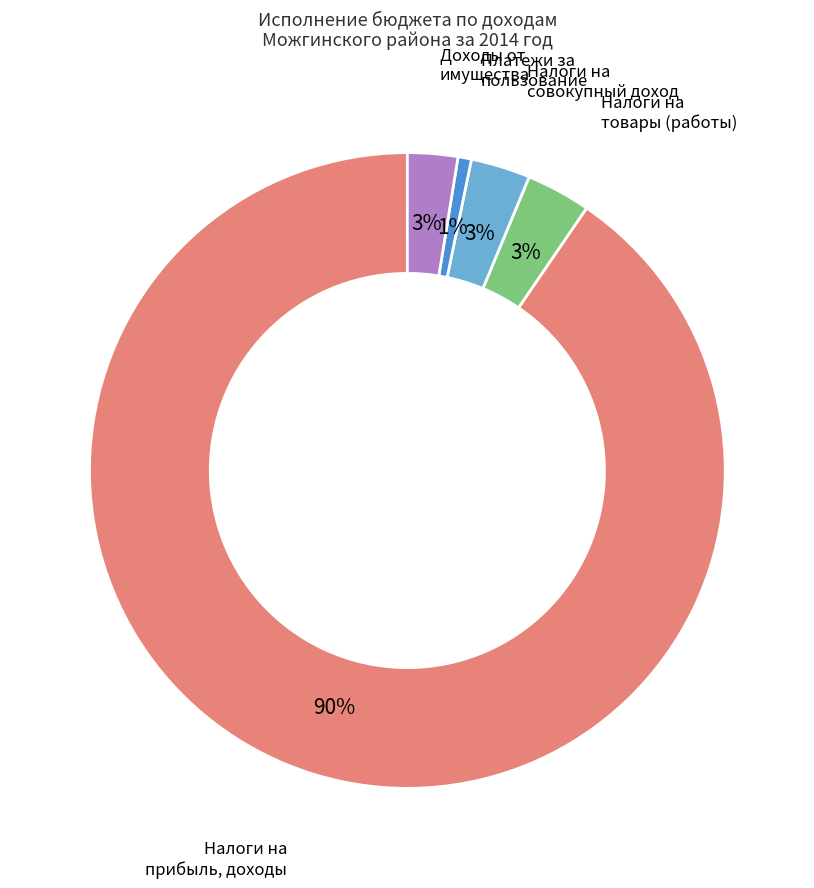

Is there a majority slice in this chart?

Yes